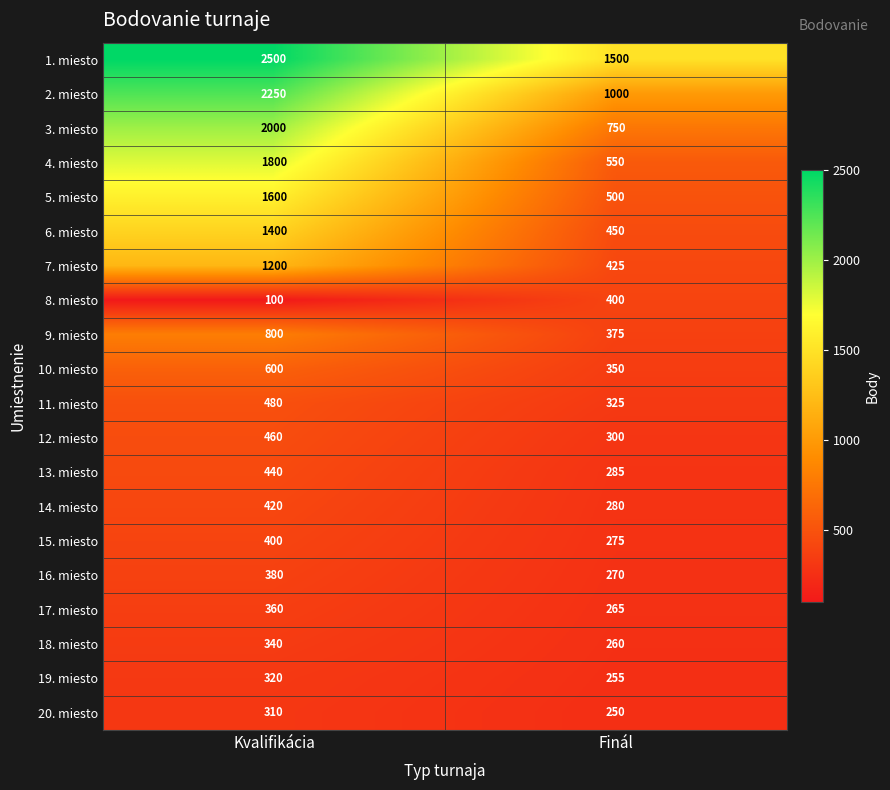

Which series has the largest total across all categories?

1. miesto